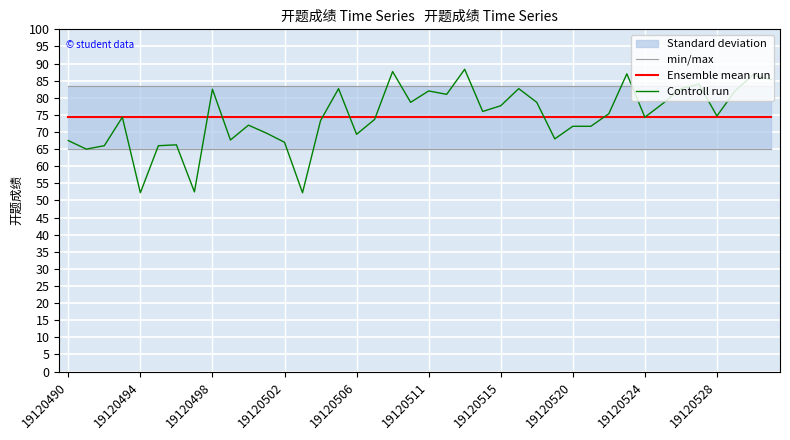

The value of min/max at 38 is 54.9. True or false?

False